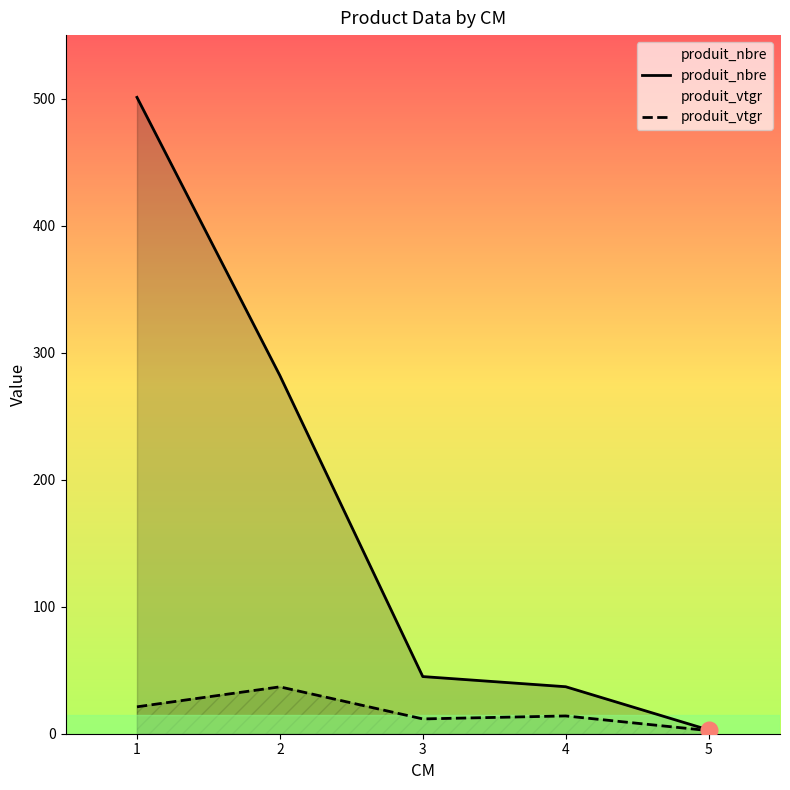

Reading right to left, what are all the values shown in this chart?

produit_nbre: 3.0	37.0	45.0	282.0	501.0
produit_vtgr: 2.5	14.0	11.7	36.9	21.2